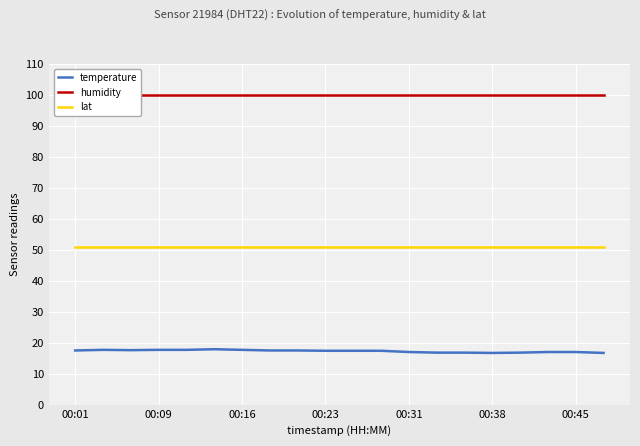

True or false: temperature and humidity cross at least once.

False